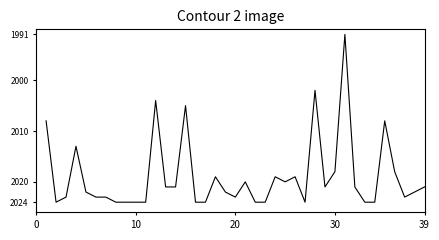

Does the chart have visible grid lines?

No